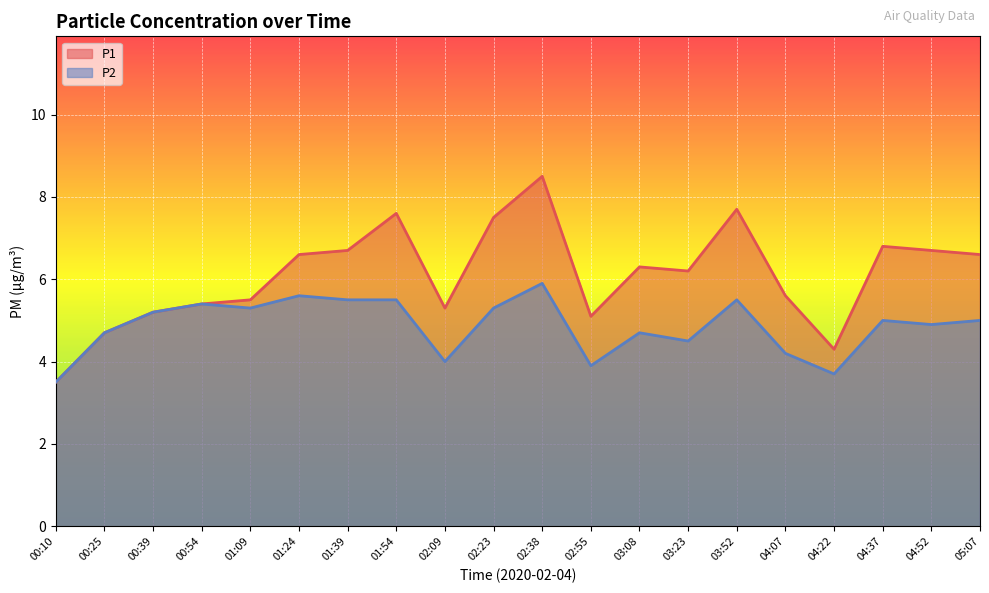

At which category does the chart reach its minimum across all series?

00:10